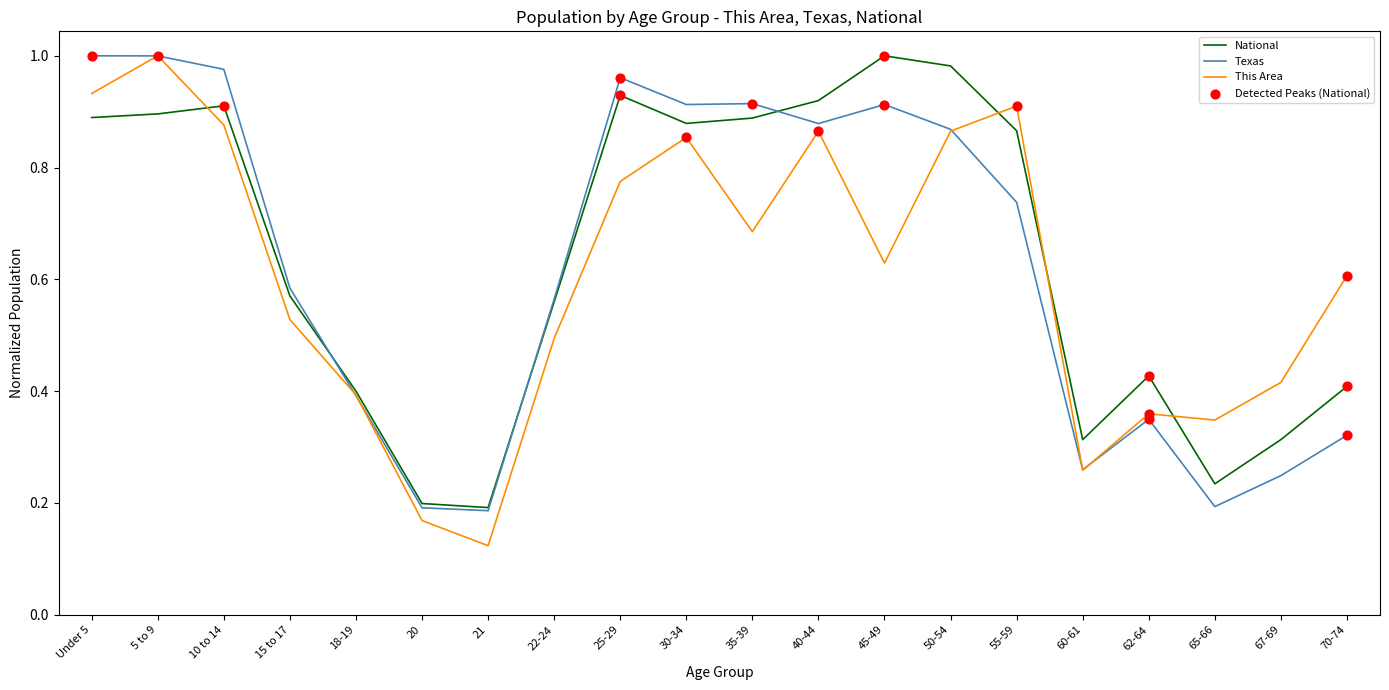

Which series changed the most between 18-19 and 40-44?

National